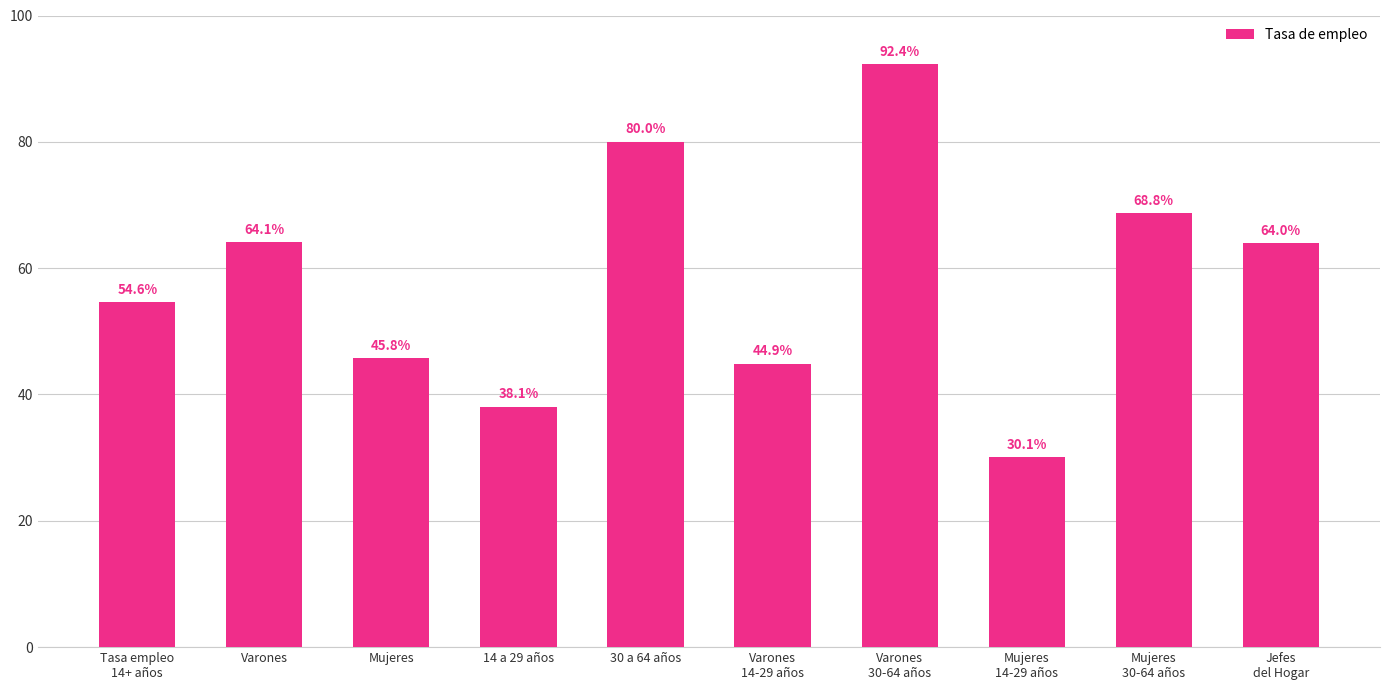

What is the label of the 6th bar from the right?

30 a 64 años